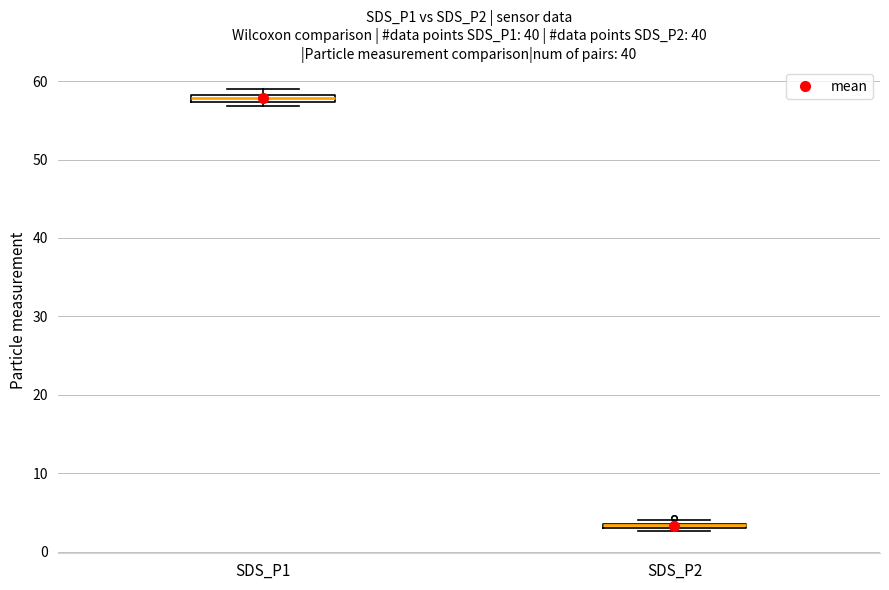

Where is the upper edge of the box for SDS_P2 on the y-axis? The values are not printed on the chart, so give them approximately, as read against the axis.

4